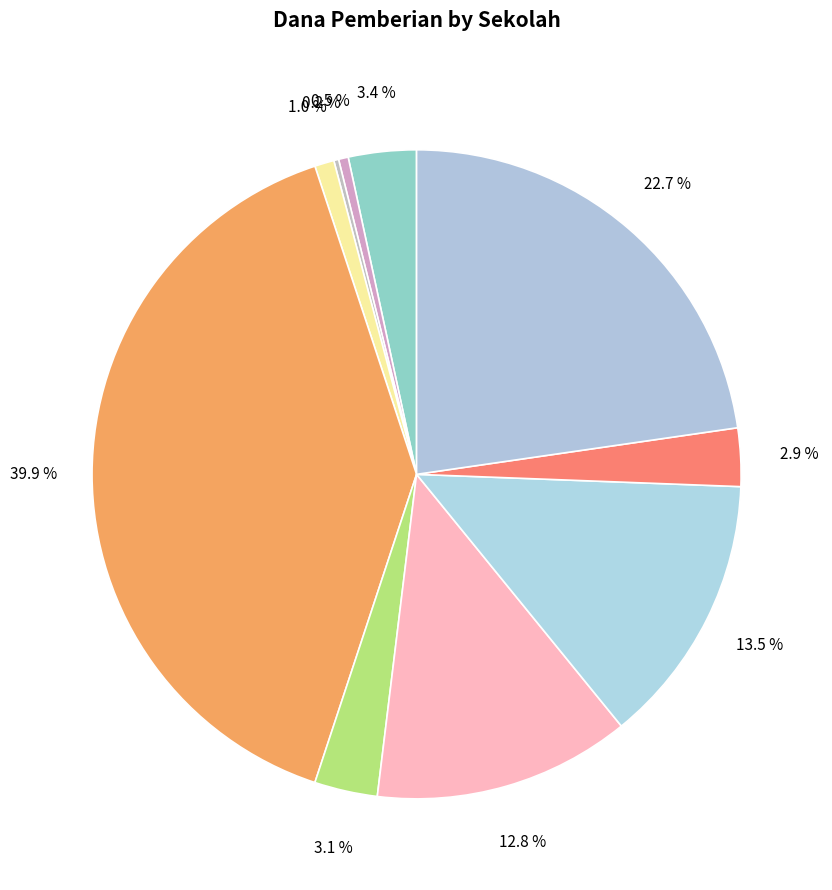

Rank the categories by value from lowest to highest.

SLB AUTISMA MUTIARA BANGSA PRATAMA, SLB YPPLB, SKB SPNF WILAYAH 1 KOTA PADANG, SMA SURYA BAKTI, SMAS BUKIT BARISAN, SMAS ABDULLAH AHMAD, PKBM LOKOMOTIF, SMAS ADABIAH 2 PADANG, SMAS ADABIAH PADANG, SMAS KARTIKA I-5, SMAN 10 PADANG